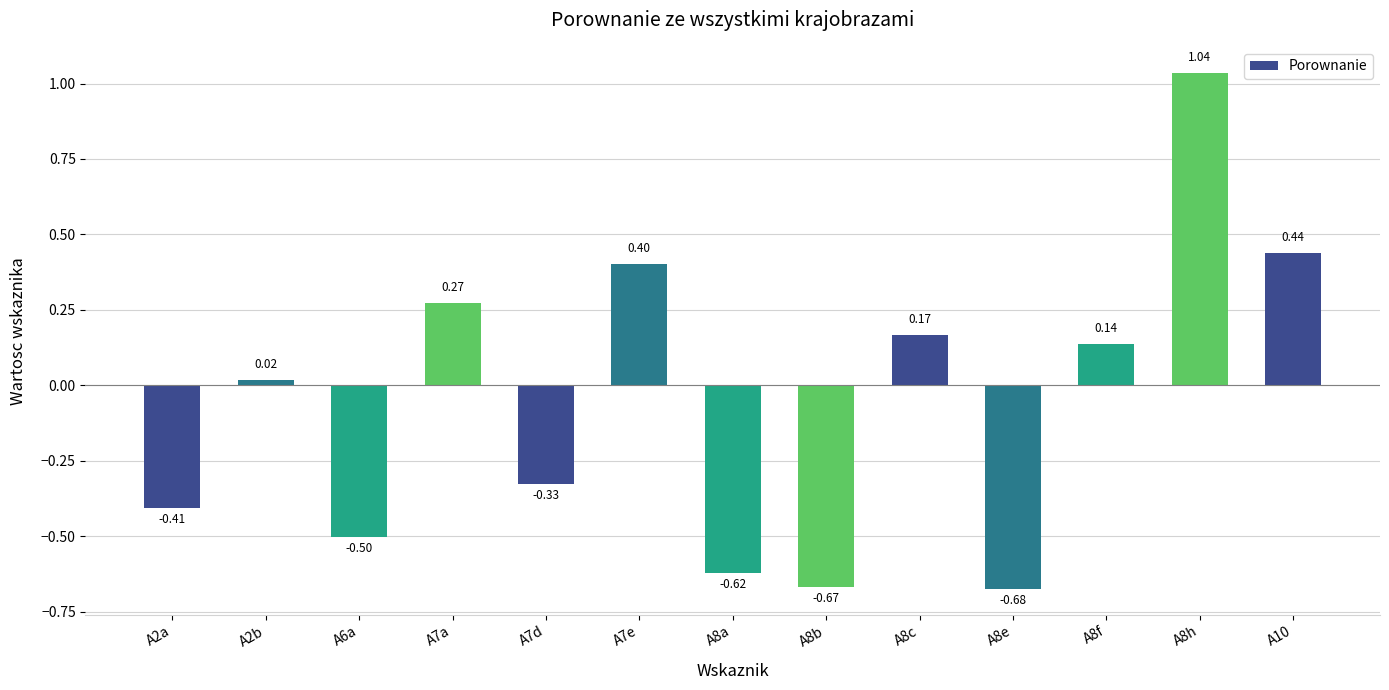

Does the chart contain any negative values?

Yes